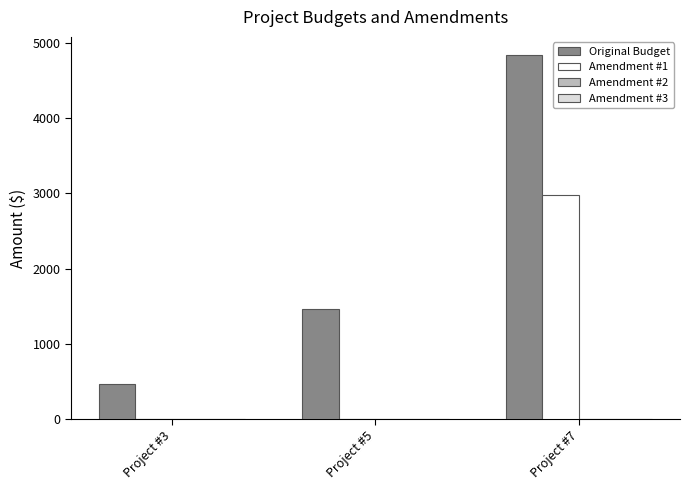

Are the bars horizontal?

No